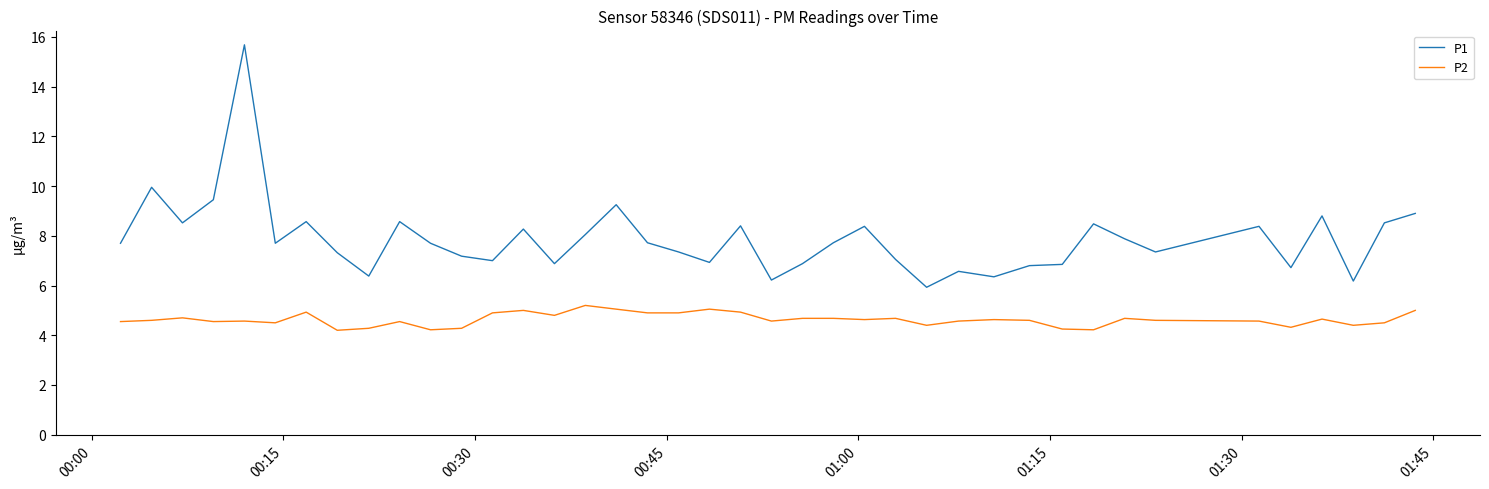

Rank the series by their maximum value, from highest to lowest.

P1, P2